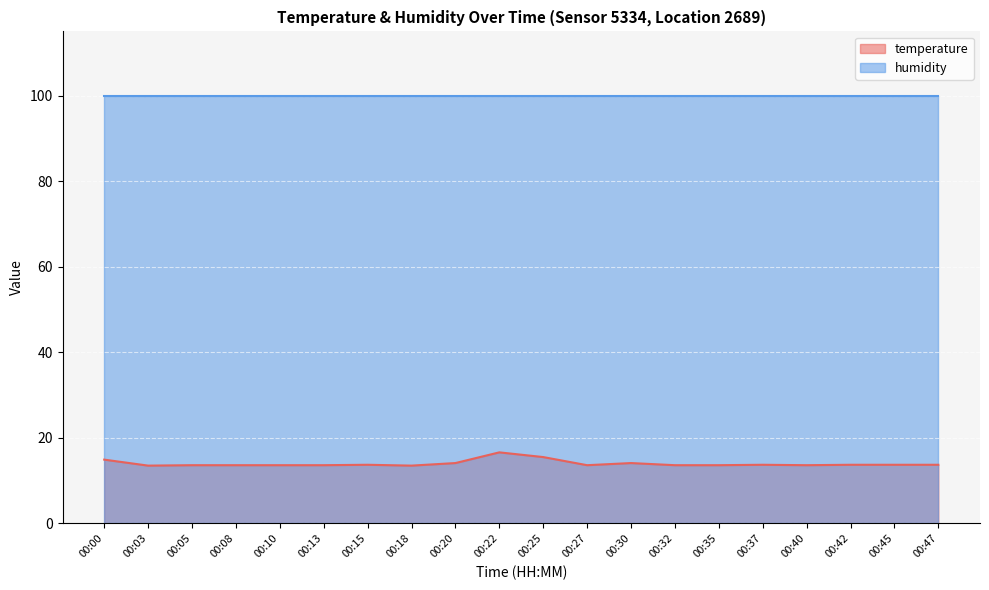

What is the minimum value shown in the chart?

13.5